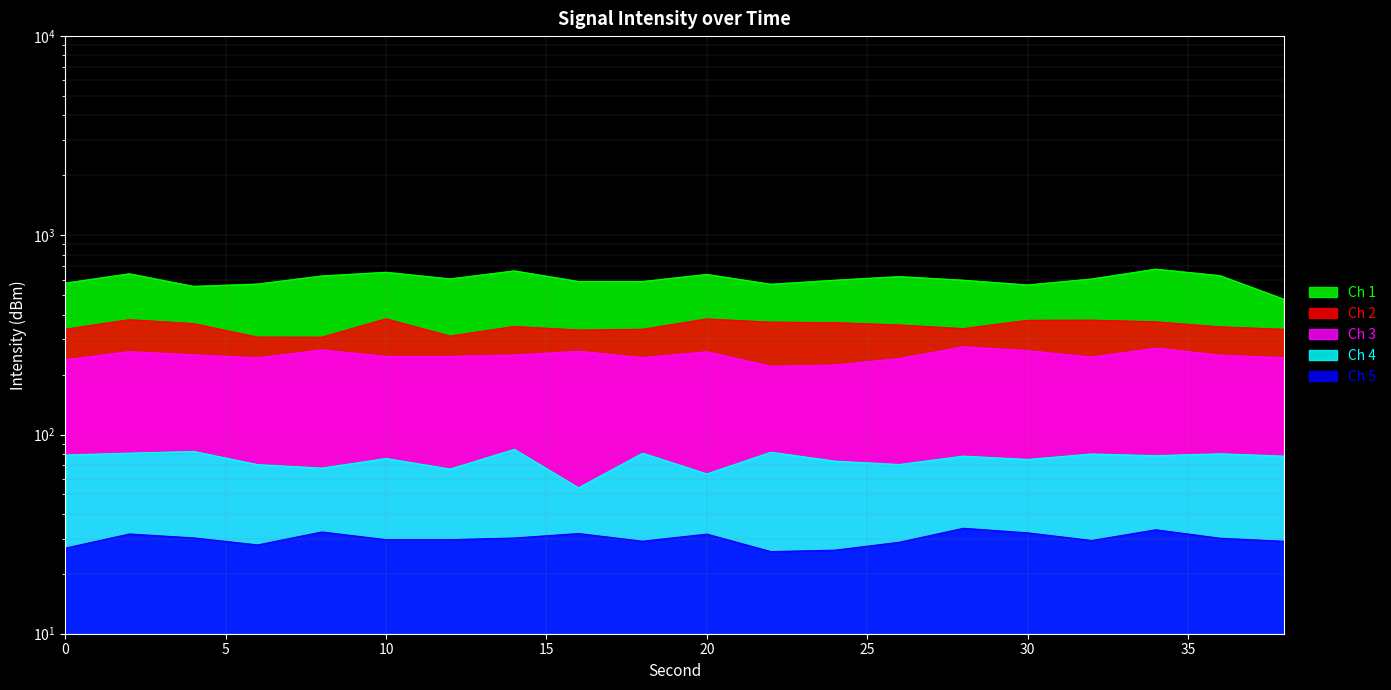

The value of intensity(dBm) - window3 at 8 is 68.3. True or false?

False